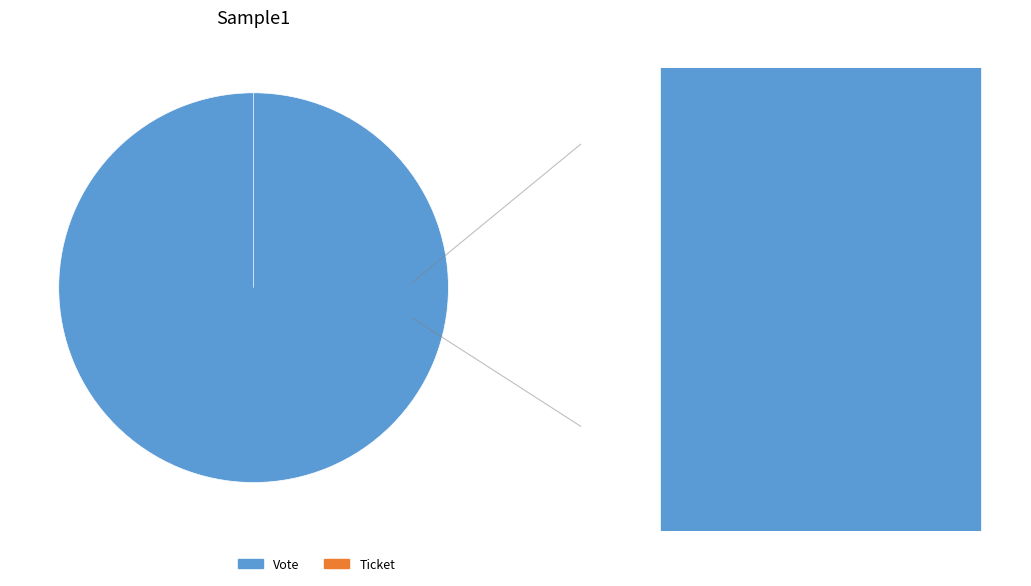

To the nearest percent, what is the average slice percentage?

50%